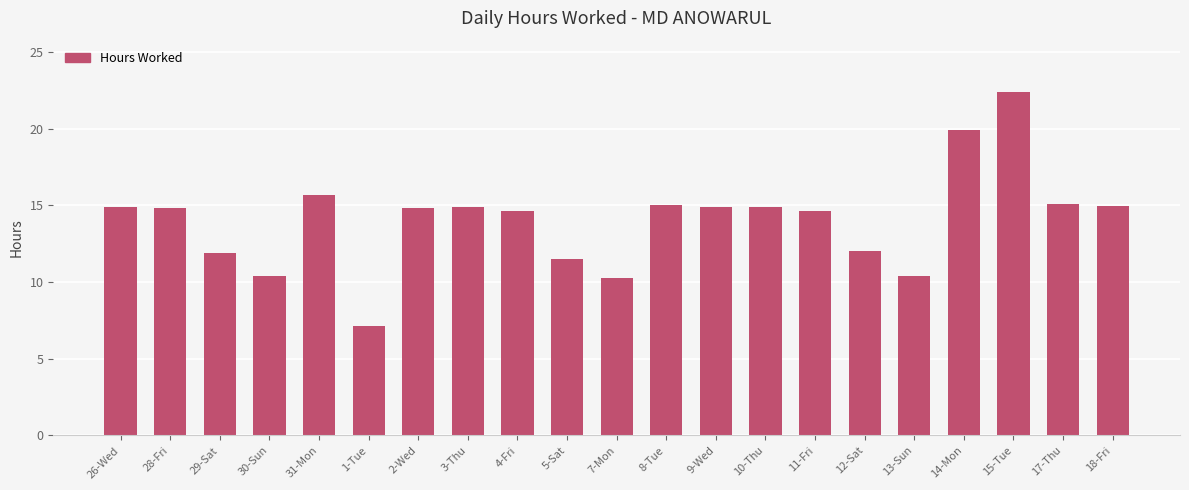

True or false: the data shows 26.2 at 10-Thu.

False